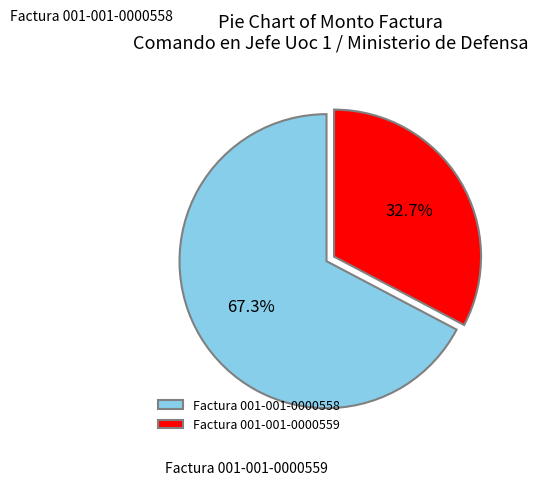

Which slice is the largest?

Factura 001-001-0000558